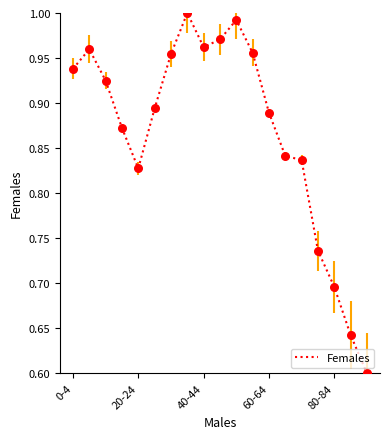

What is the difference between the maximum and minimum values?

0.4